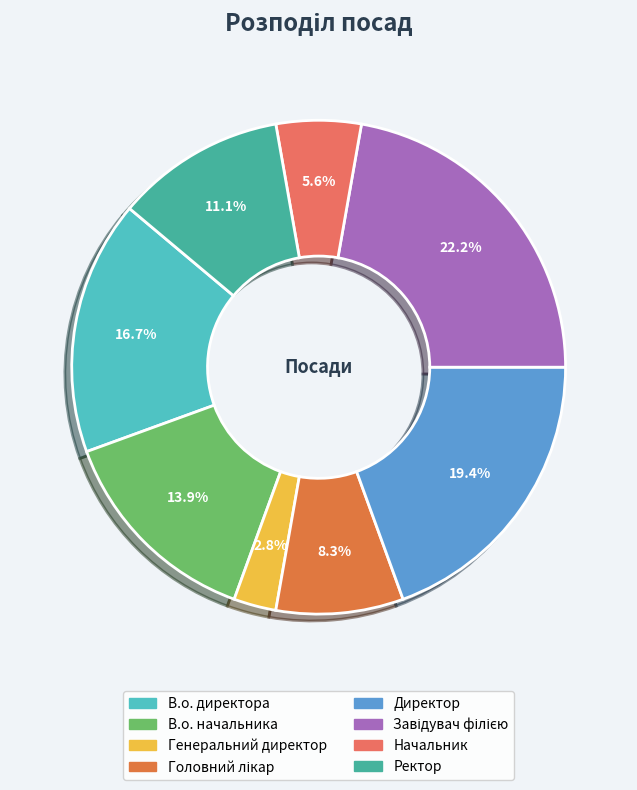

How many segments does this pie chart have?

8